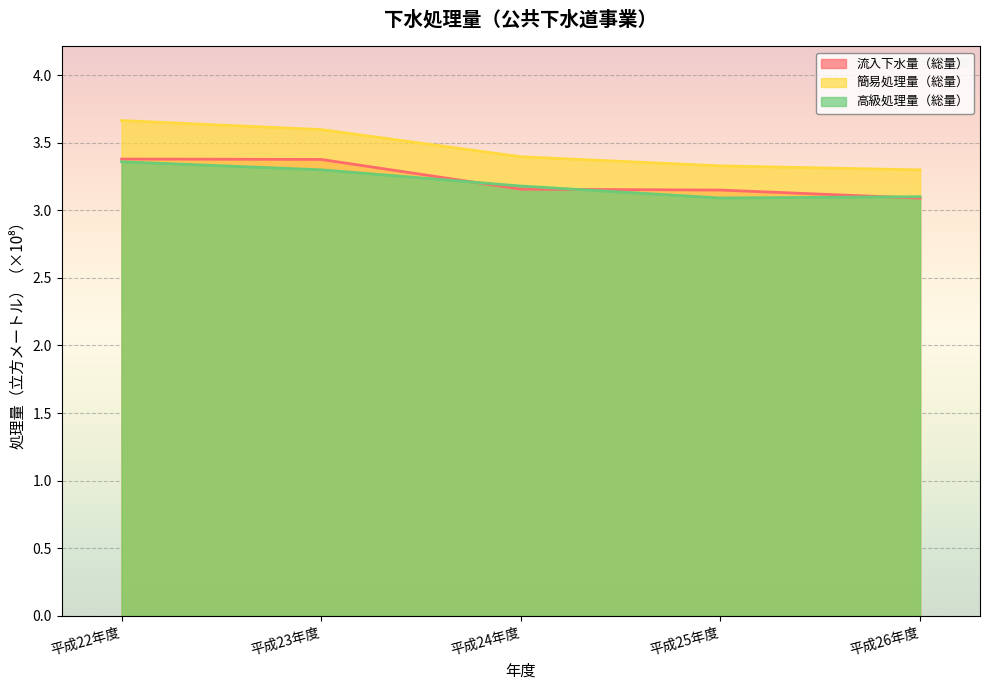

Read the 高級処理量（総量） value at 平成24年度.

3.2